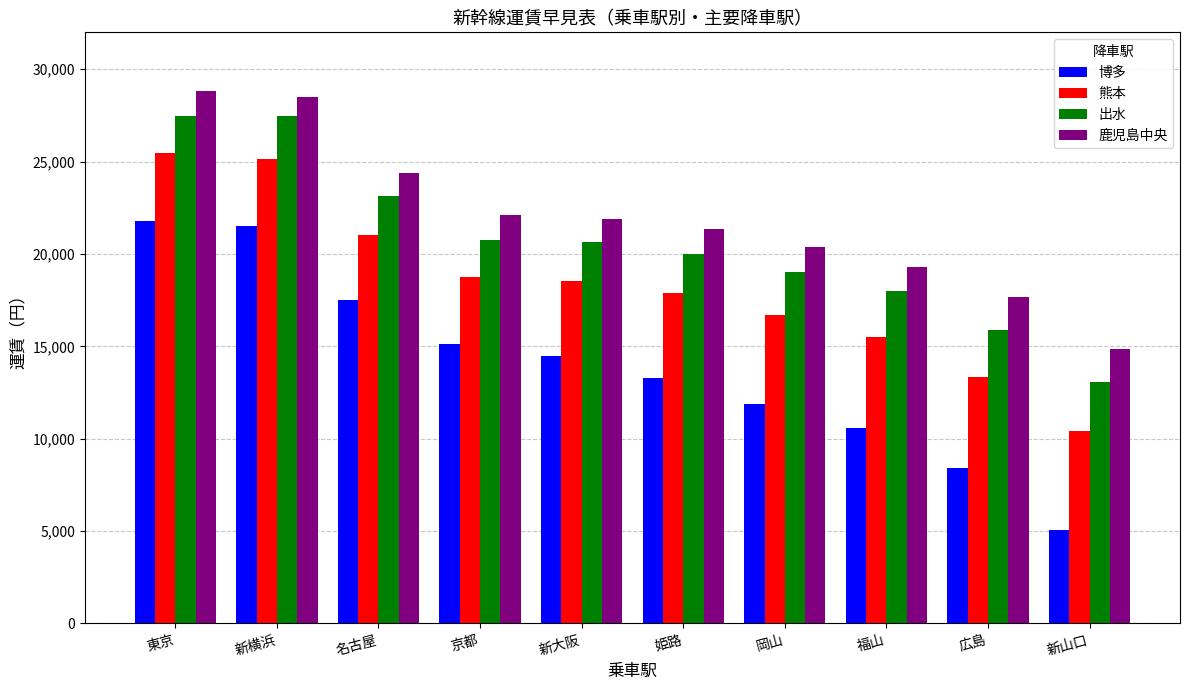

What is the total value across all series at 岡山?

67970